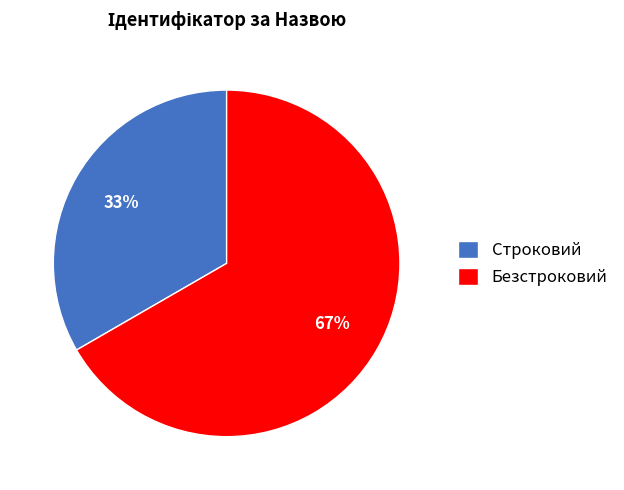

What percentage is the Строковий slice, to the nearest percent?

33%